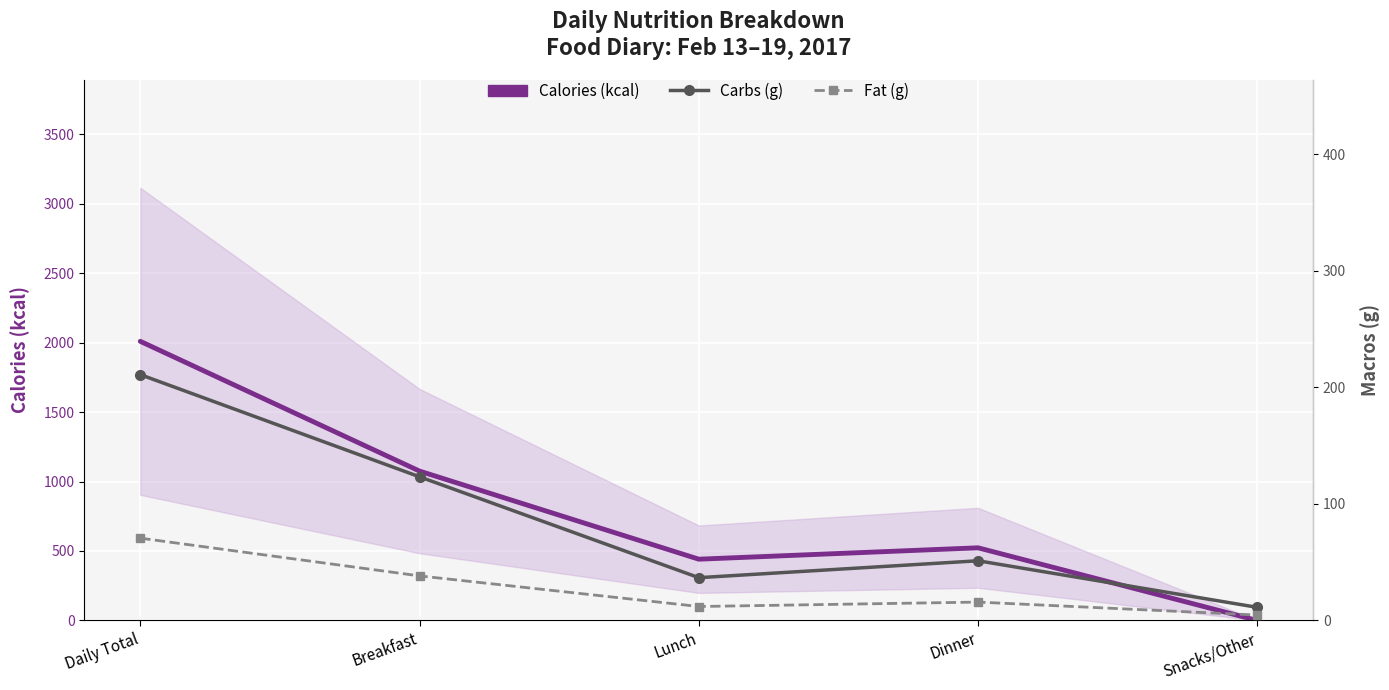

Which series ends up on top after the final intersection of Carbs (g) and Calories (kcal)?

Carbs (g)